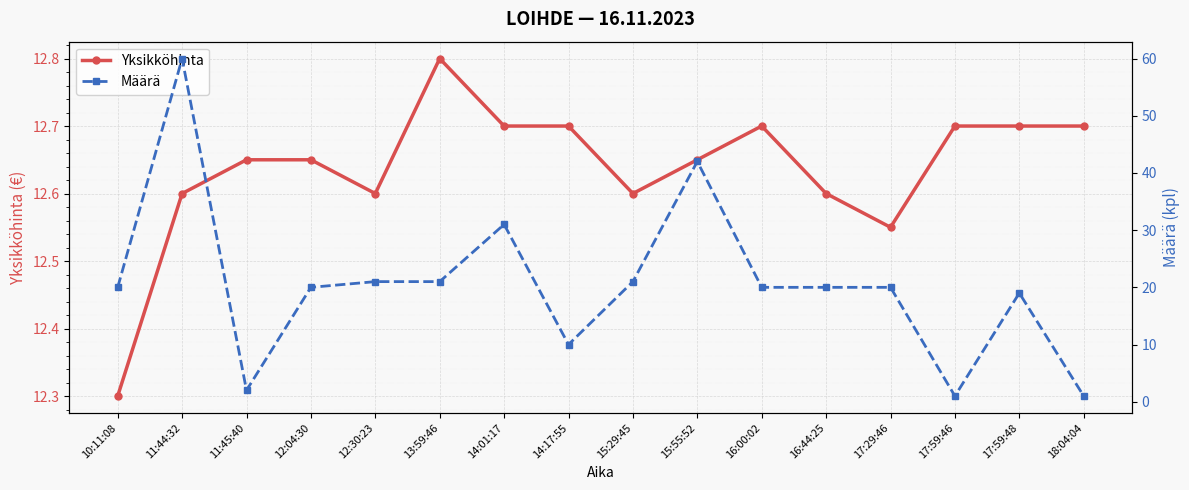

Is it true that Yksikköhinta equals 12.7 at 16:00:02?

True